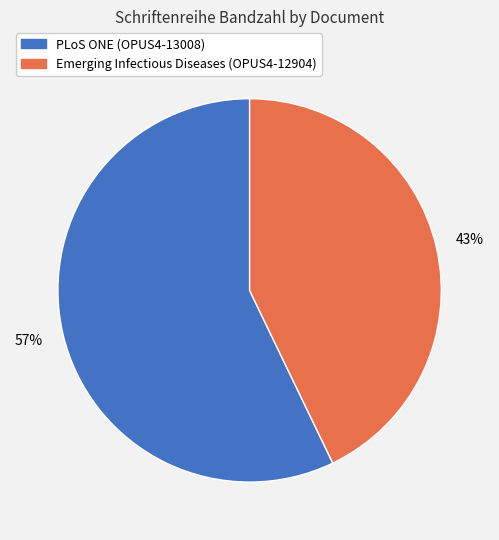

Combined, do PLoS ONE (OPUS4-13008) and Emerging Infectious Diseases (OPUS4-12904) account for over 50%?

Yes